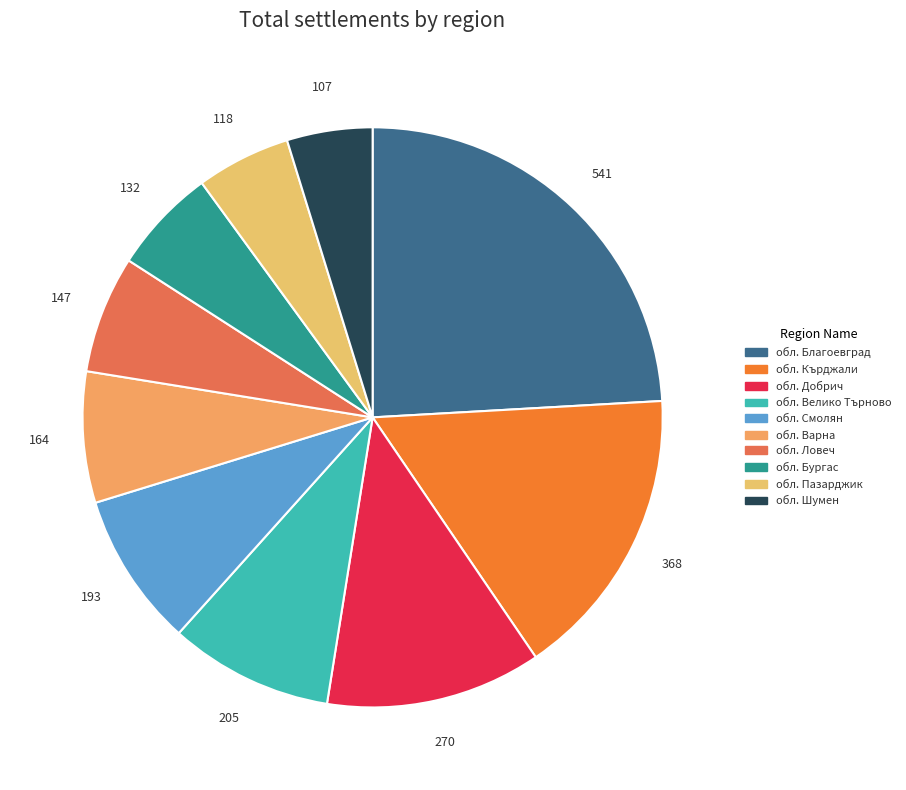

How many segments does this pie chart have?

10